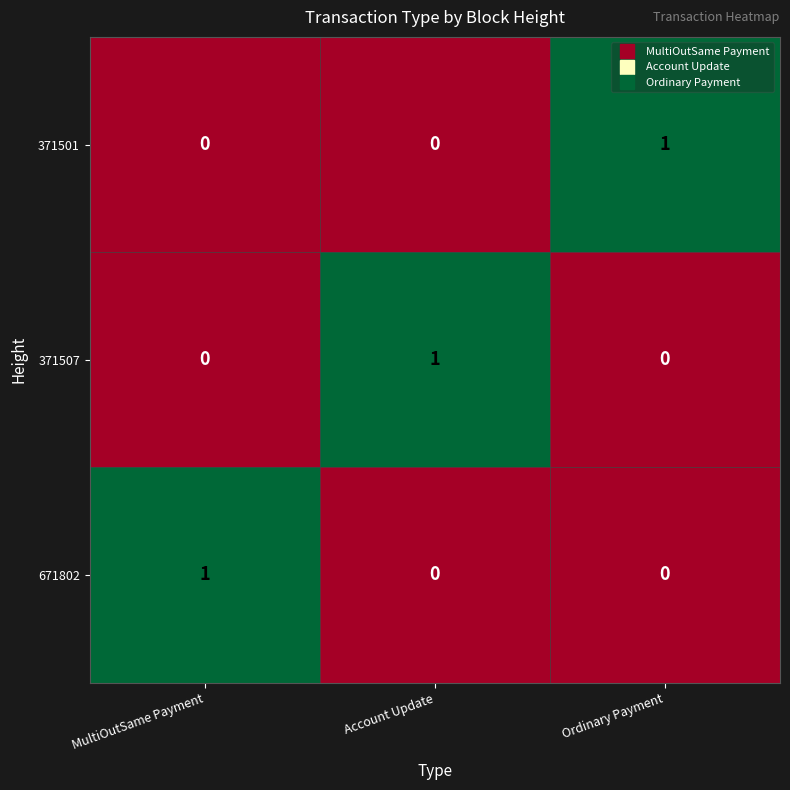

How many 371501 values are between 0 and 1?

3